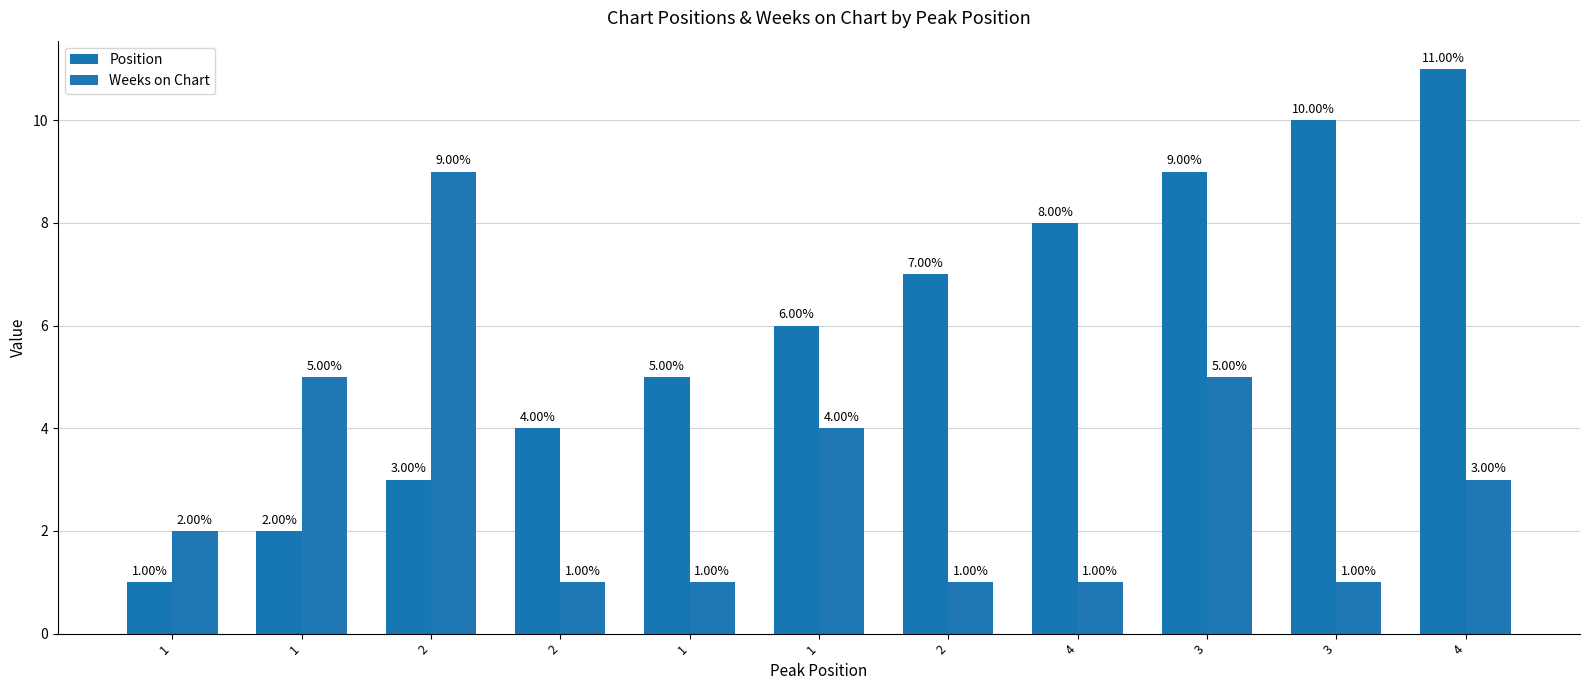

How many distinct data groups are displayed?

2